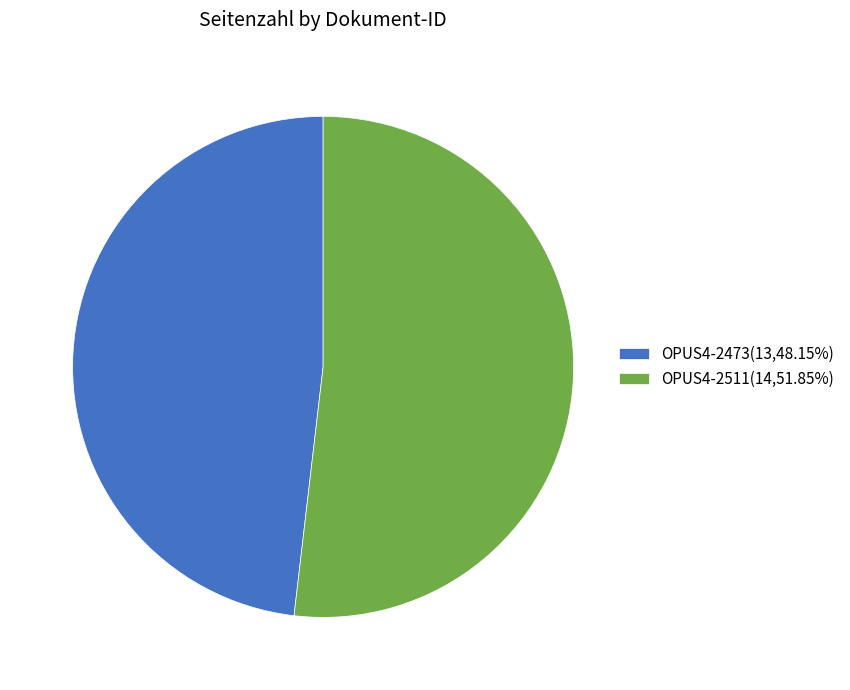

Which slice is the smallest?

OPUS4-2473